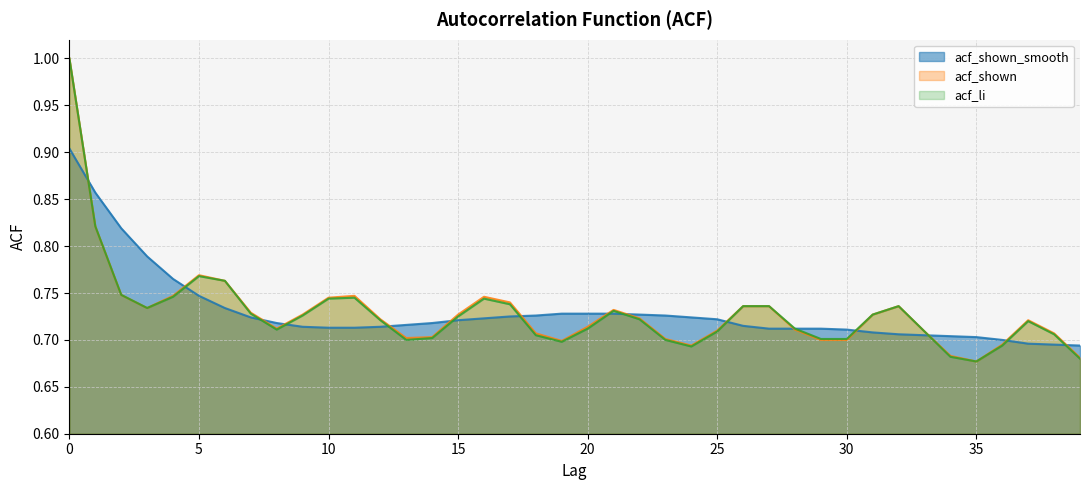

At which label is acf_li closest to 0?

35